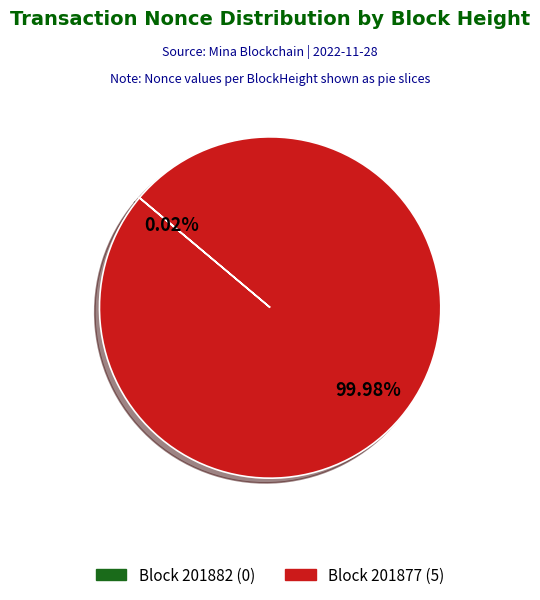

Is there a majority slice in this chart?

Yes